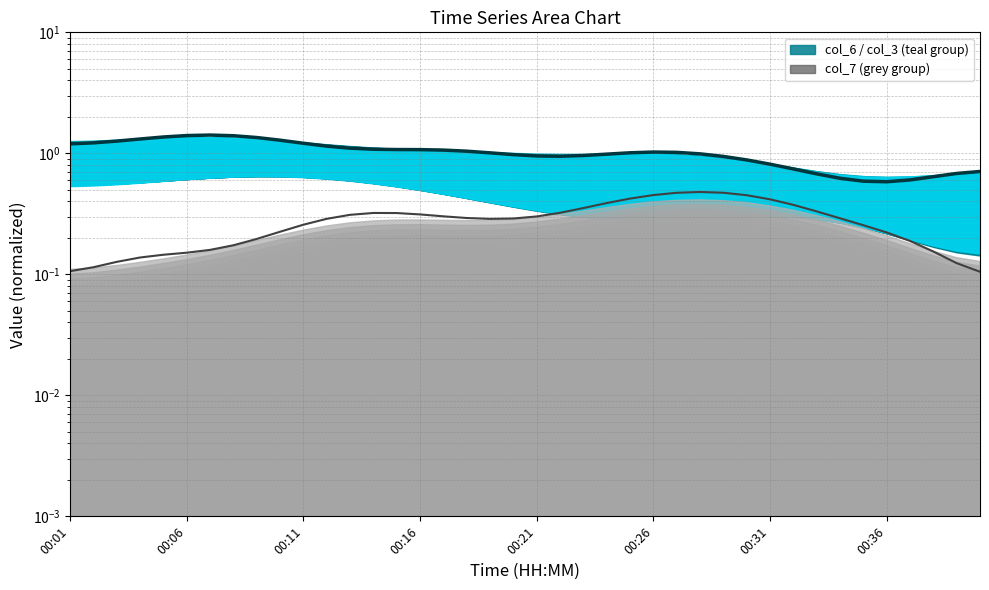

Is the value of col_6 (upper) at 00:36 greater than the value of col_7 (upper) at 17?

Yes